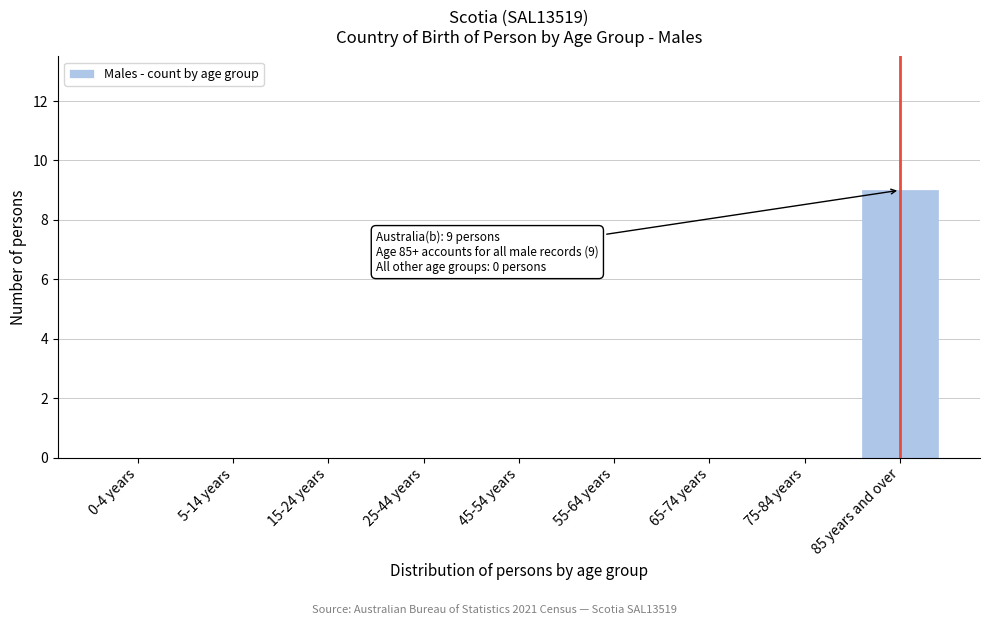

Reading left to right, extract all data points from this chart.

0-4 years=0	5-14 years=0	15-24 years=0	25-44 years=0	45-54 years=0	55-64 years=0	65-74 years=0	75-84 years=0	85 years and over=9